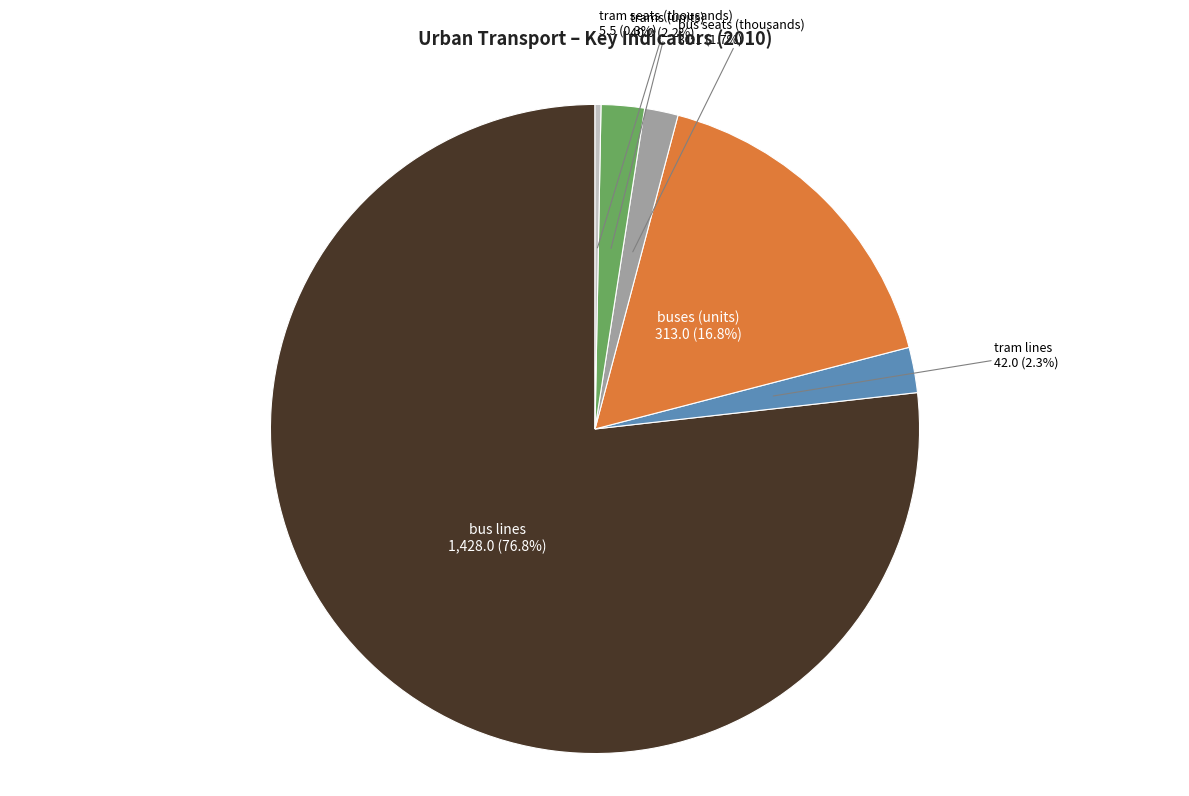

Do buses (units) and bus lines together represent more than half of the pie?

Yes